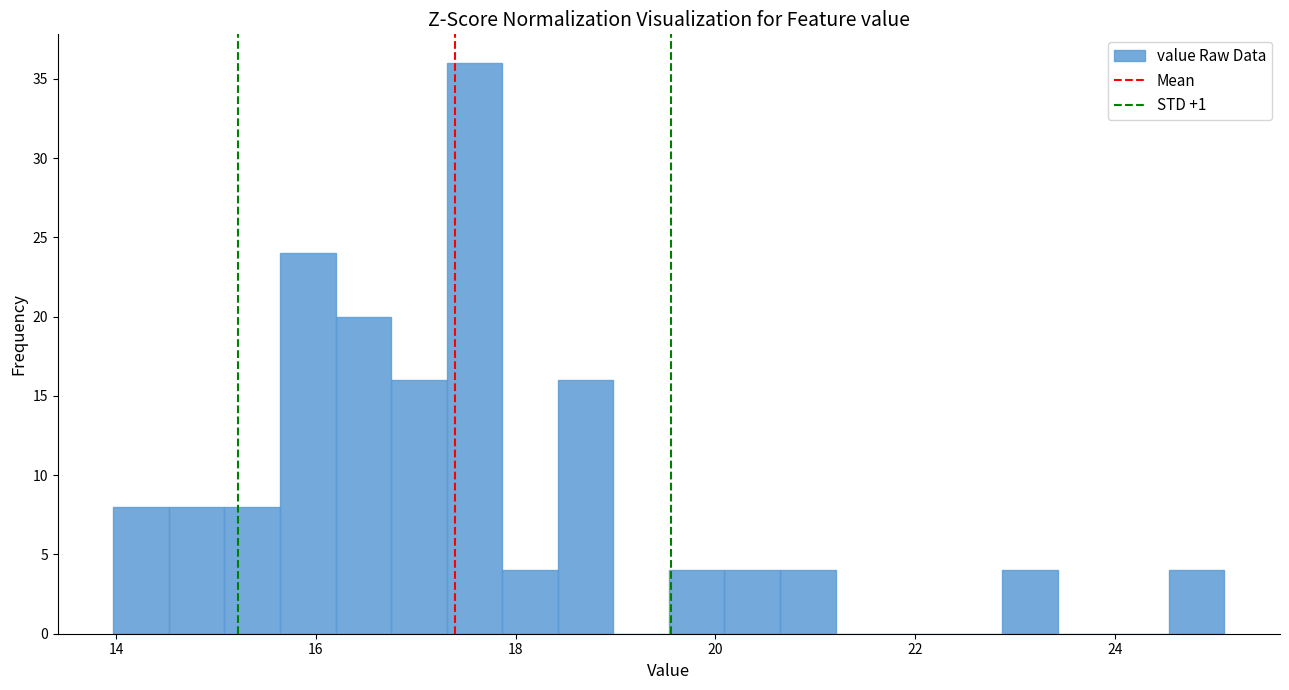

Around what value on the x-axis is the tallest bar? Give the approximate position of its centre, as read against the axis.

17.6